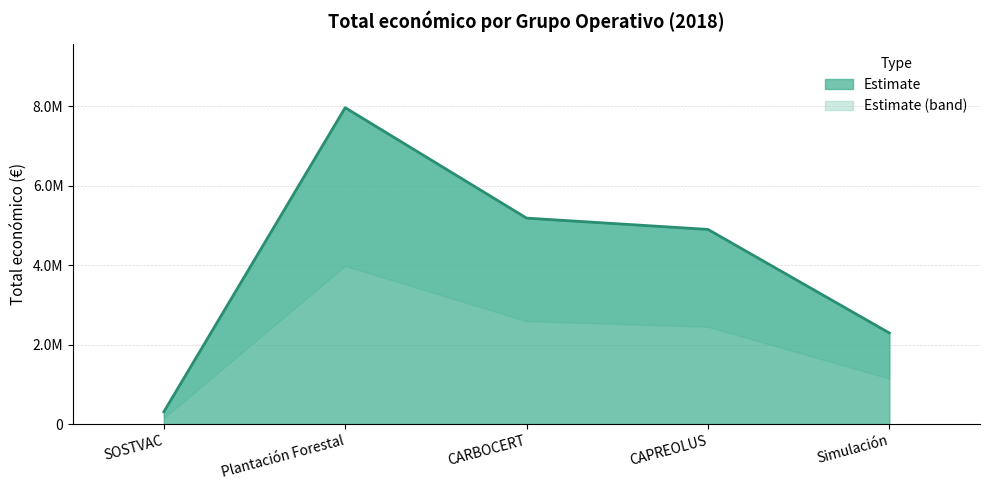

What is the change in value from SOSTVAC to CARBOCERT?

+4875702